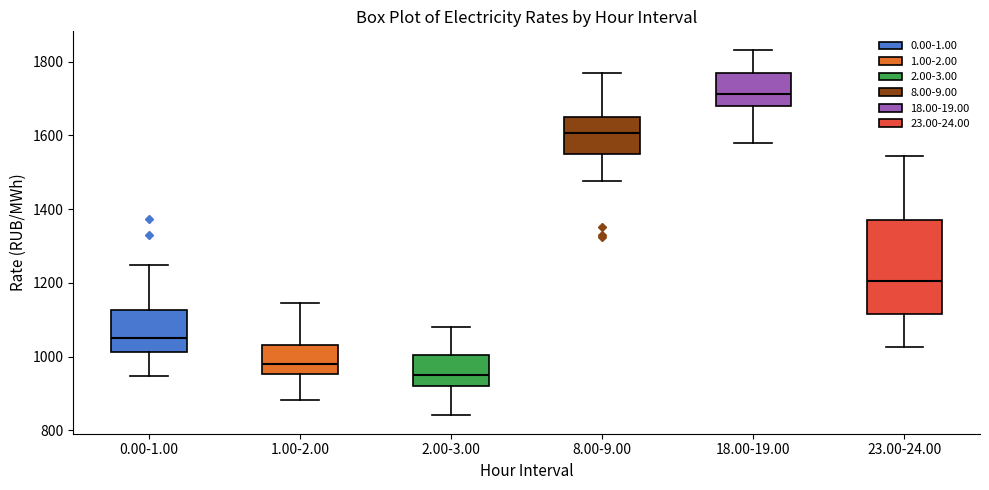

Reading left to right, transcribe this box plot: for each box, give where its median line is, the range the box spans, and where its two whiskers end, as read against the y-axis. The values are not printed on the chart, so give them approximately, as read against the axis.

0.00-1.00: median 1060, box 1020 to 1120, whiskers 940 to 1240
1.00-2.00: median 980, box 960 to 1040, whiskers 880 to 1140
2.00-3.00: median 960, box 920 to 1000, whiskers 840 to 1080
8.00-9.00: median 1600, box 1540 to 1660, whiskers 1480 to 1760
18.00-19.00: median 1720, box 1680 to 1760, whiskers 1580 to 1840
23.00-24.00: median 1200, box 1120 to 1380, whiskers 1020 to 1540